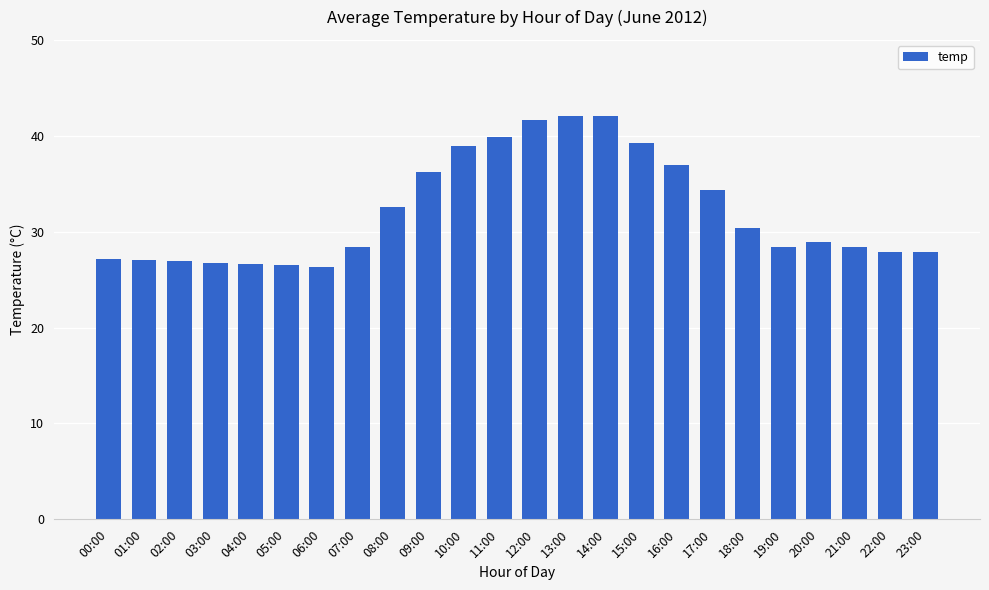

What is the average value?

32.1